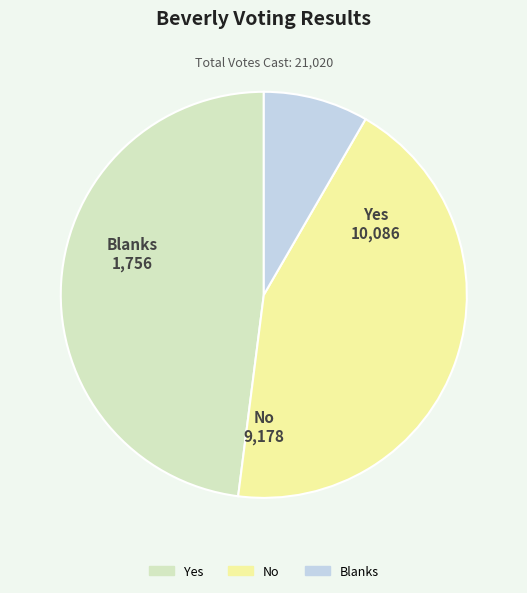

The No slice represents 44% of the pie. True or false?

True